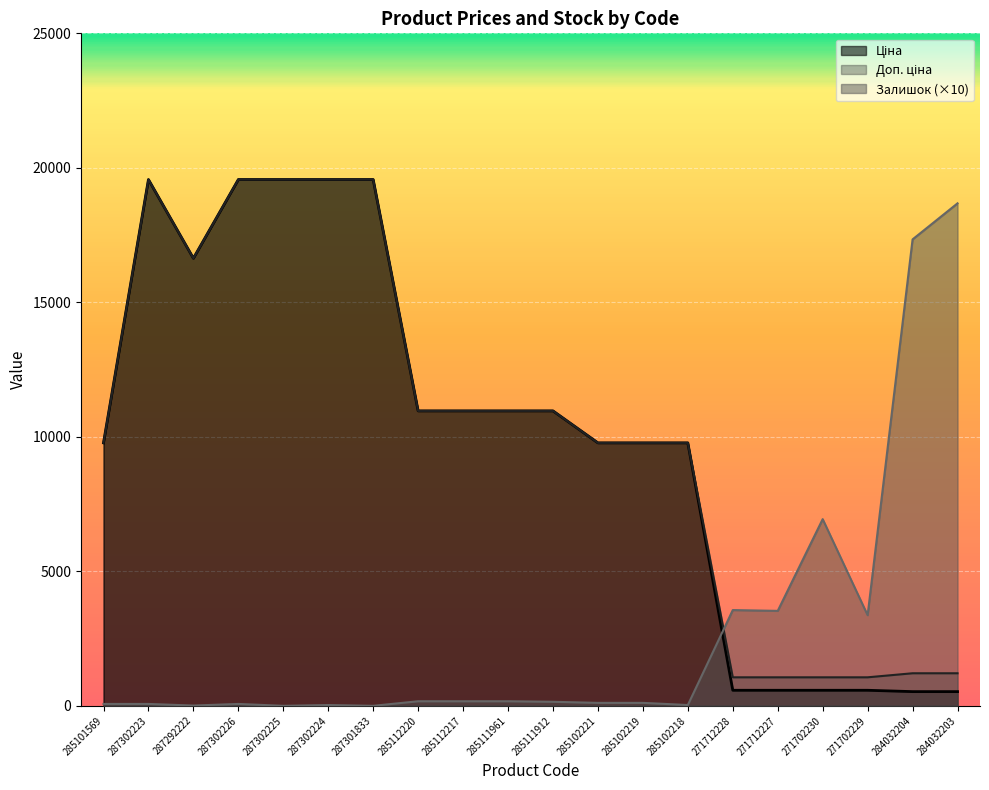

What is the difference between the maximum and minimum values in the Доп. ціна series?

18504.9